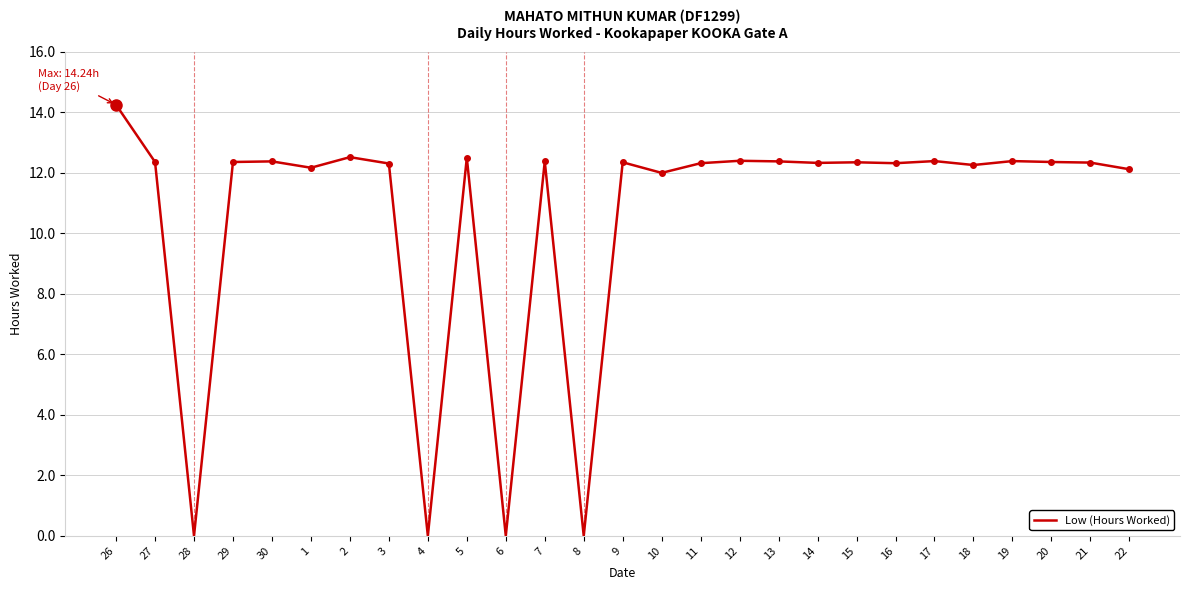

How many lines are shown in the chart?

1